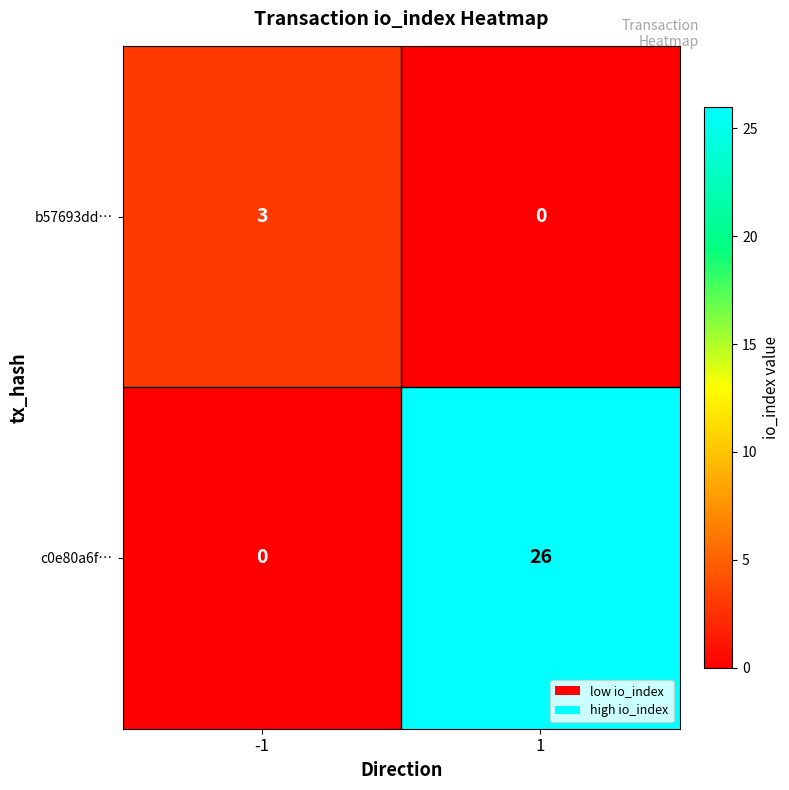

What is the sum of all c0e80a6f… values?

26